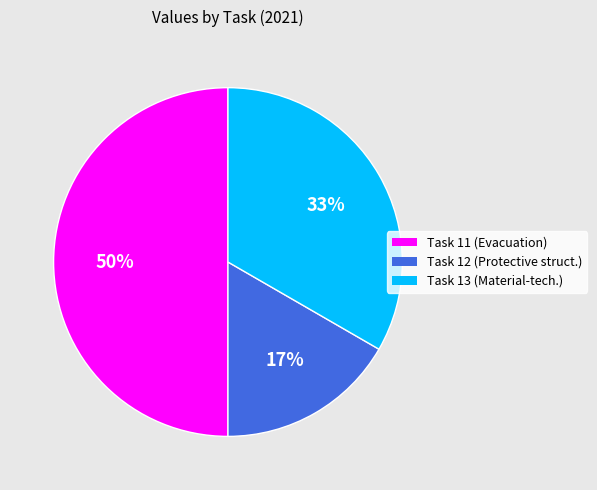

To the nearest percent, what is the combined percentage of Task 12 (Protective struct.) and Task 11 (Evacuation)?

67%